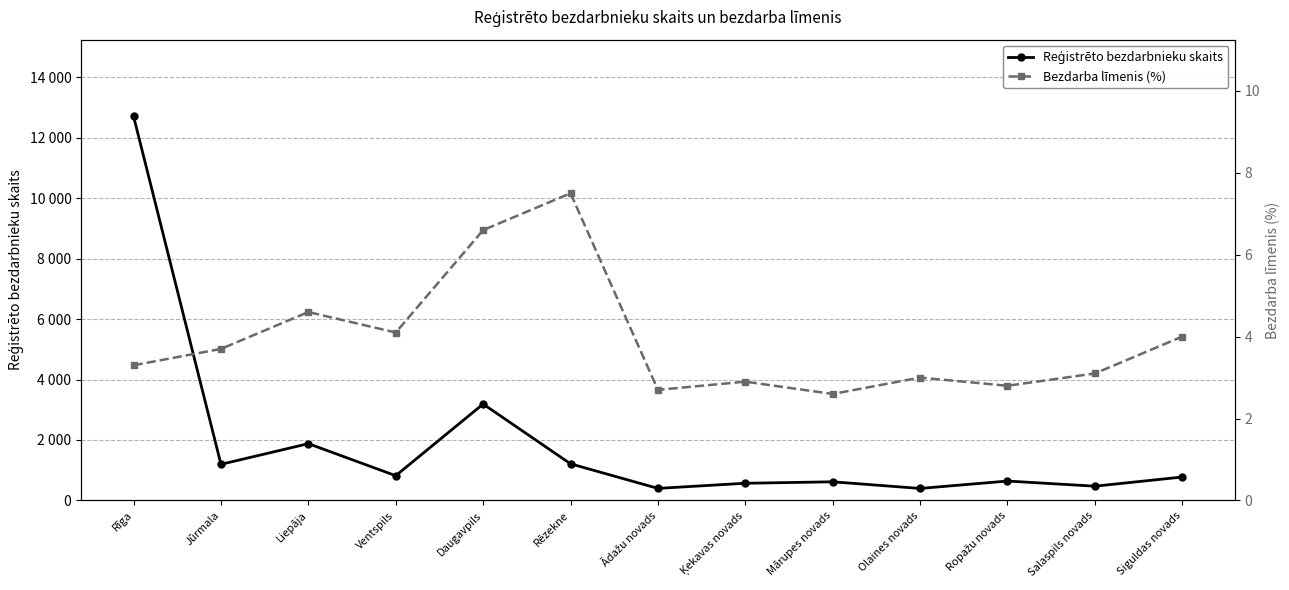

True or false: Reģistrēto bezdarbnieku skaits and Bezdarba līmenis (%) cross at least once.

False